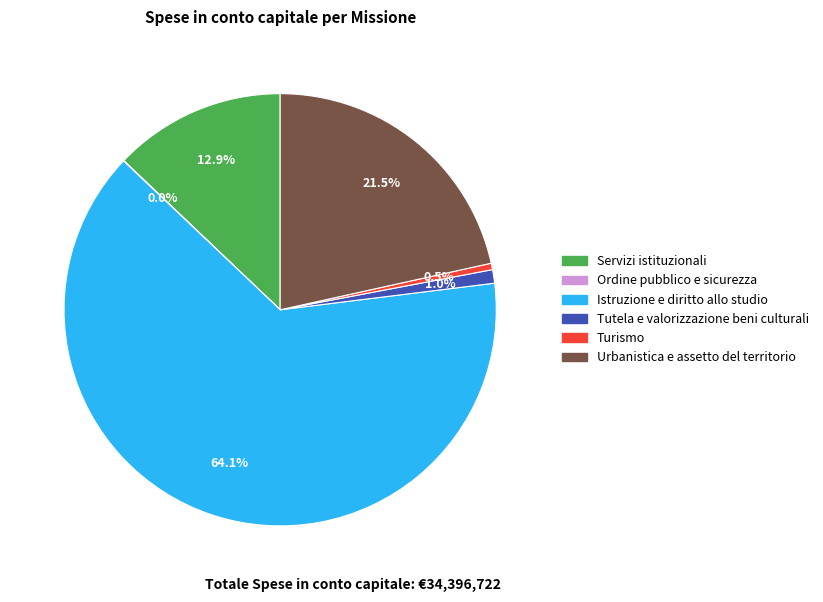

Does any single category account for the majority?

Yes